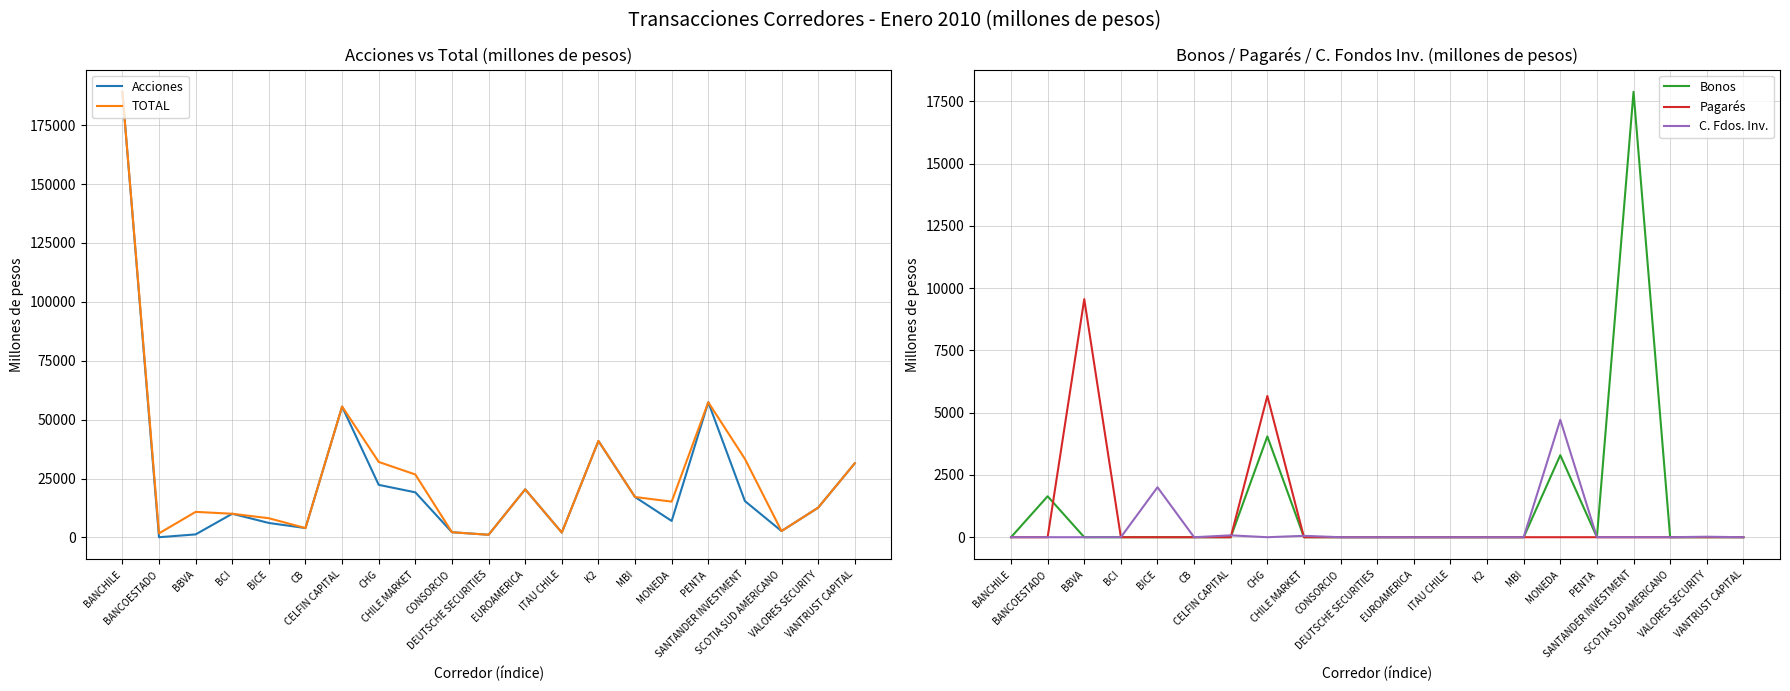

True or false: TOTAL and Pagarés cross at least once.

False